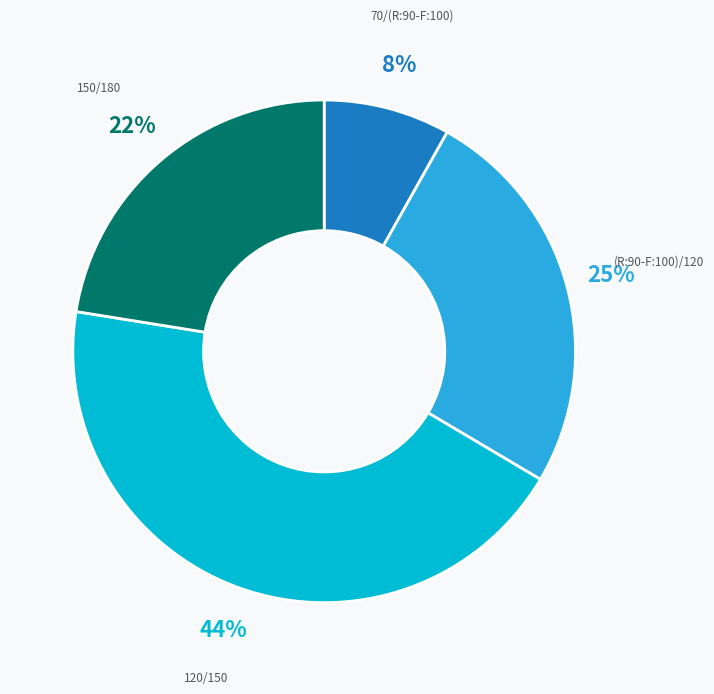

What is the largest slice in the pie chart?

120/150